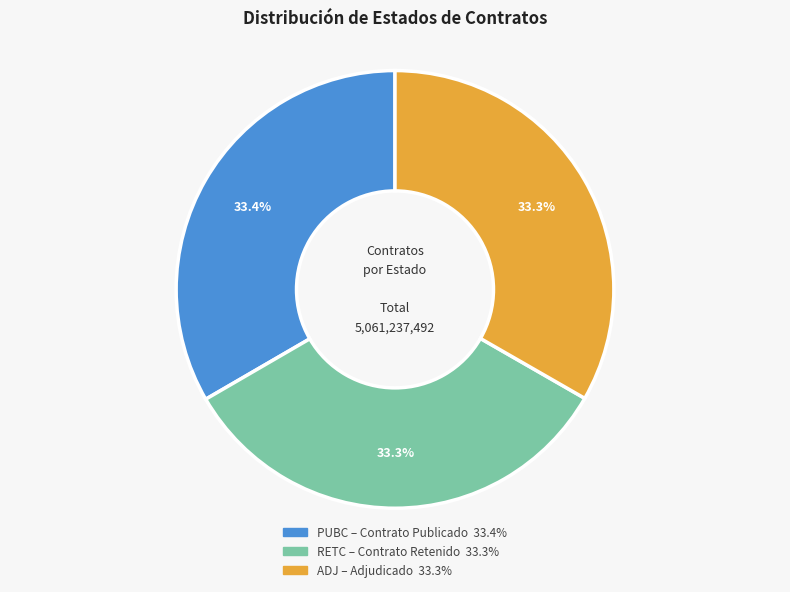

To the nearest percent, what percentage of the pie is ADJ?

33%